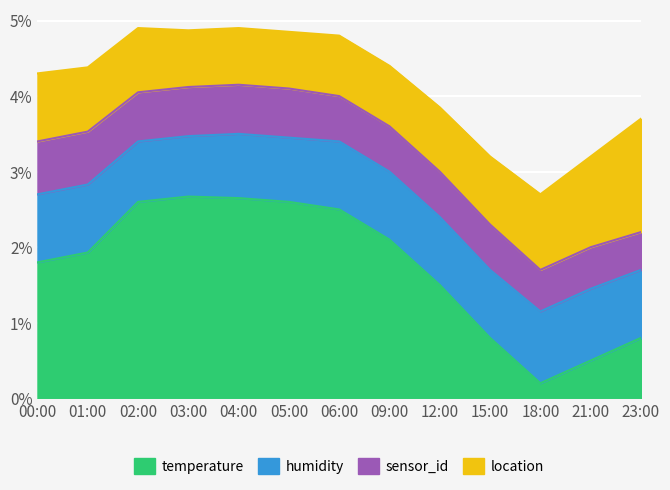

What is the maximum value for temperature?

2.7